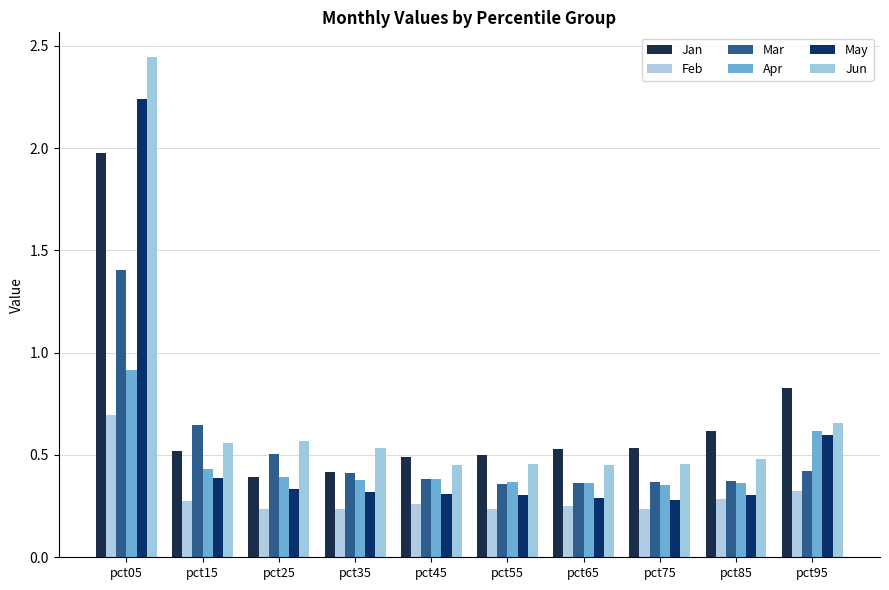

Rank the series by their maximum value, from highest to lowest.

Jun, May, Jan, Mar, Apr, Feb